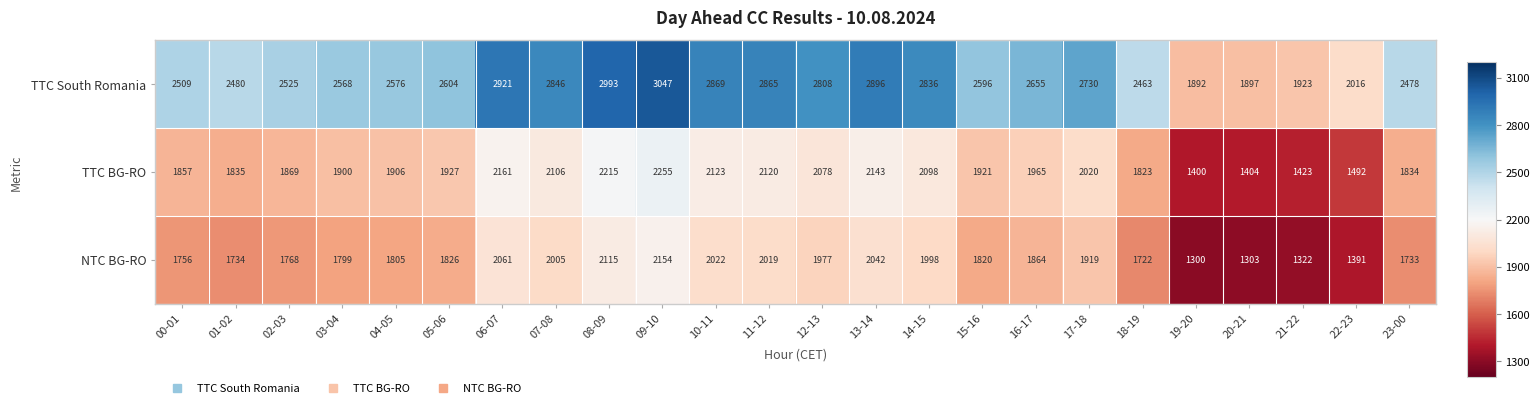

What is the difference between the maximum and minimum values in the NTC BG-RO series?

854